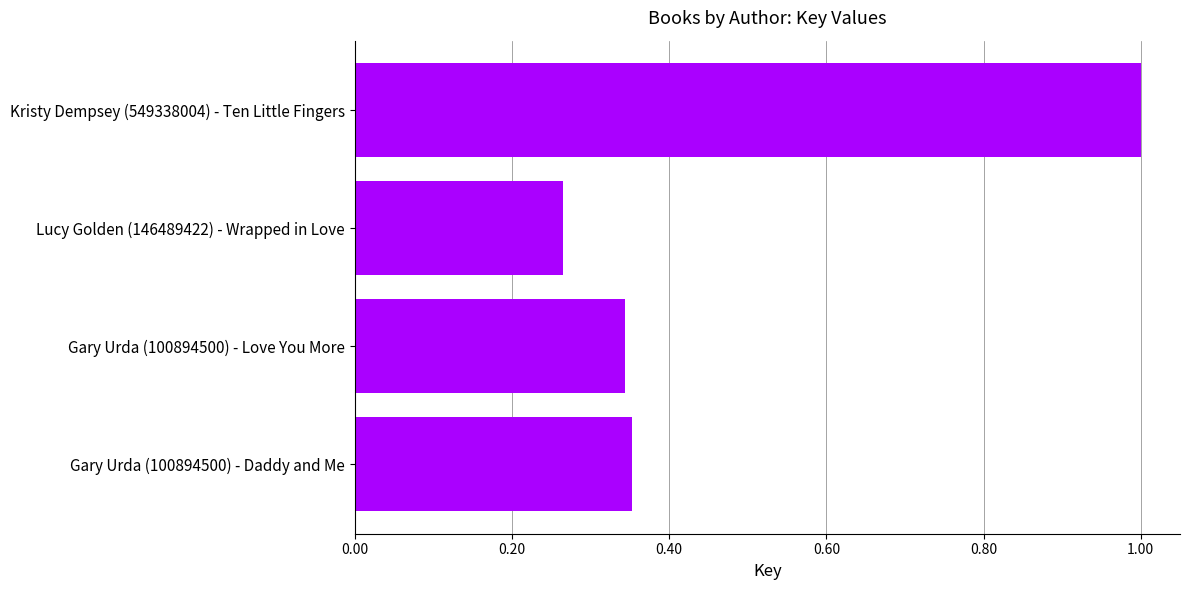

At which label is the value closest to 0?

Lucy Golden (146489422) - Wrapped in Love